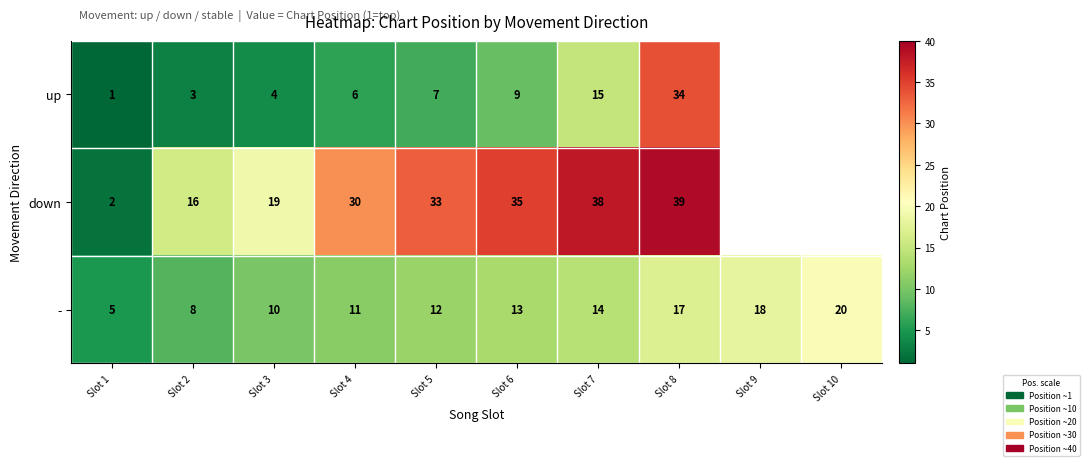

Which label corresponds to the smallest value in the chart?

Slot 1